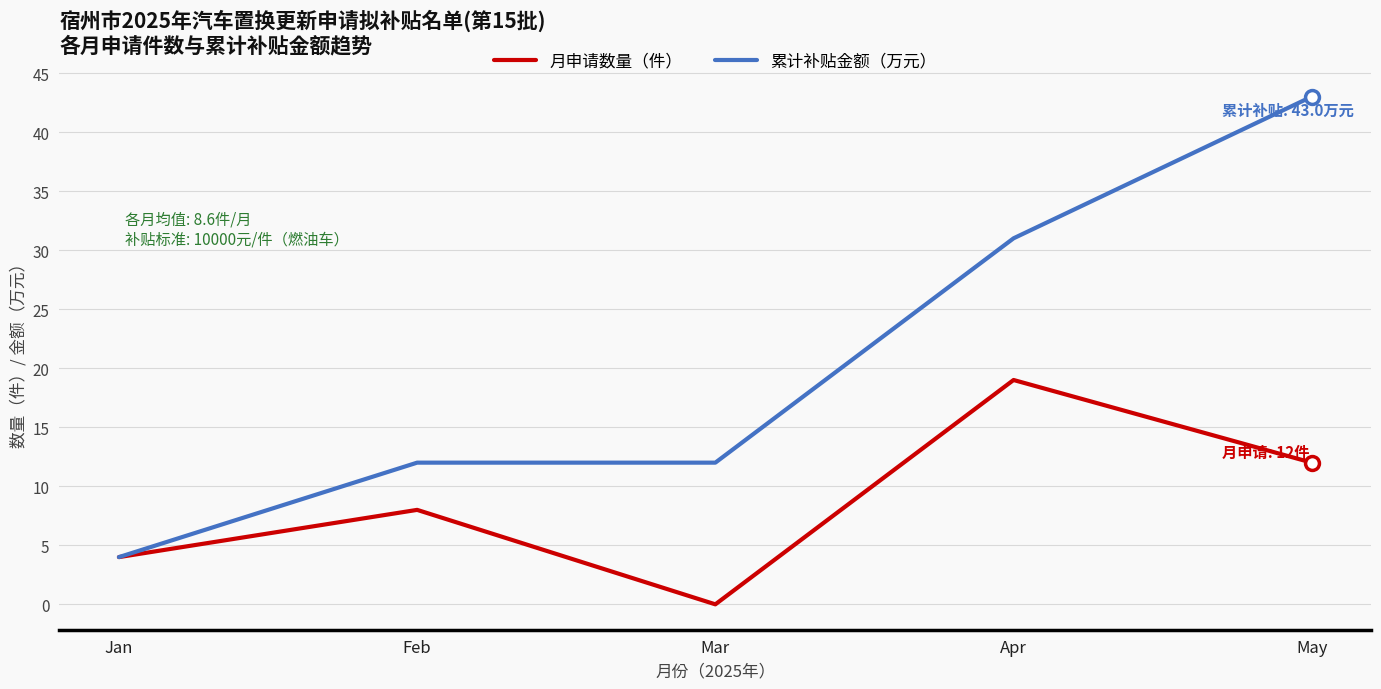

Reading left to right, extract all data points from this chart.

月申请数量（件）: 4	8	0	19	12
累计补贴金额（万元）: 4	12	12	31	43